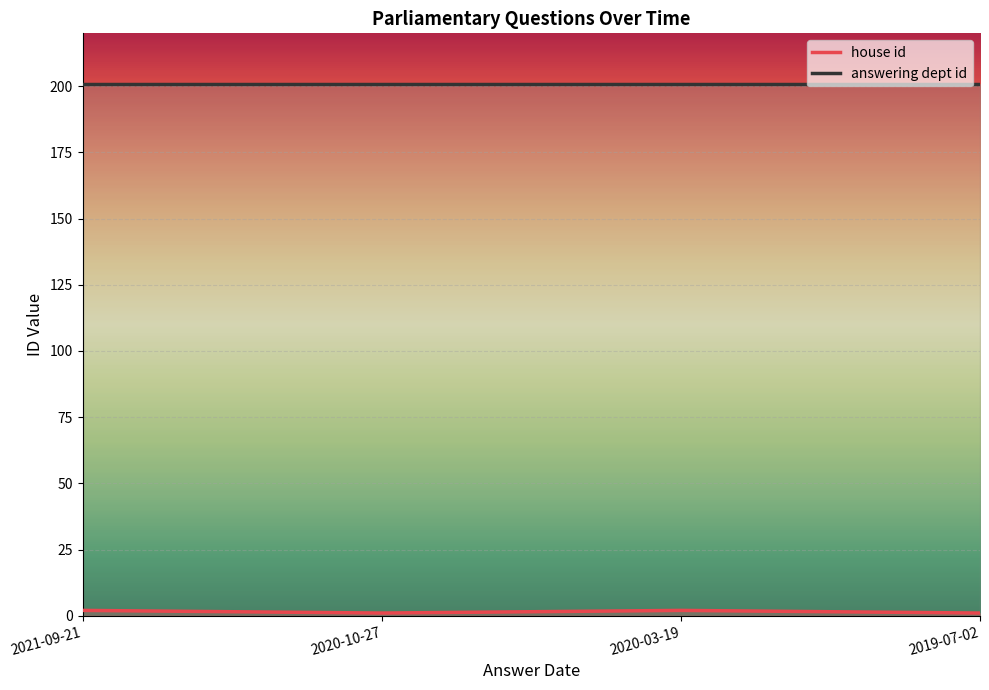

The chart shows a value of 0 at 2020-10-27. True or false?

False